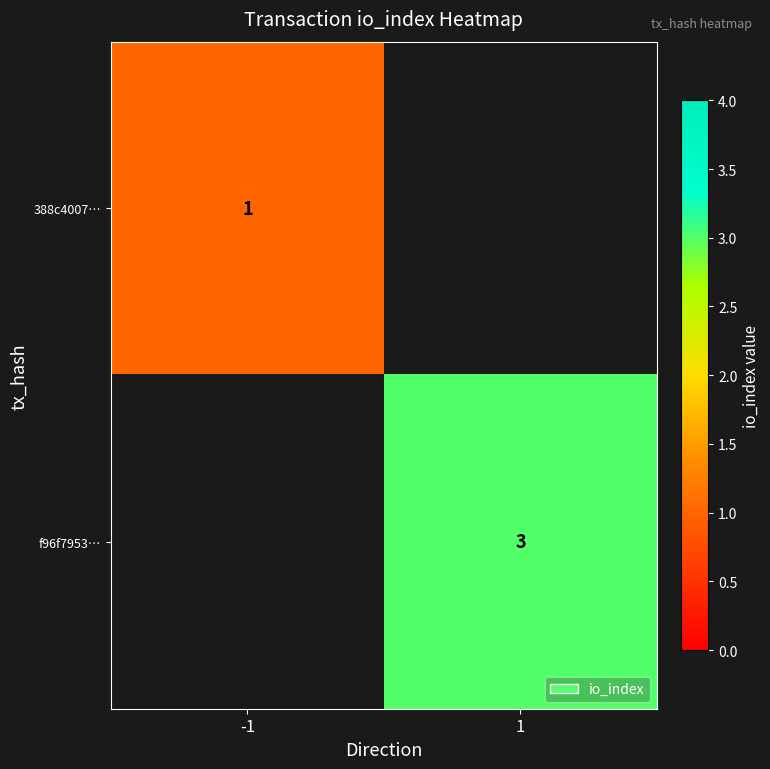

Is it true that f96f7953… equals 1 at 1?

False